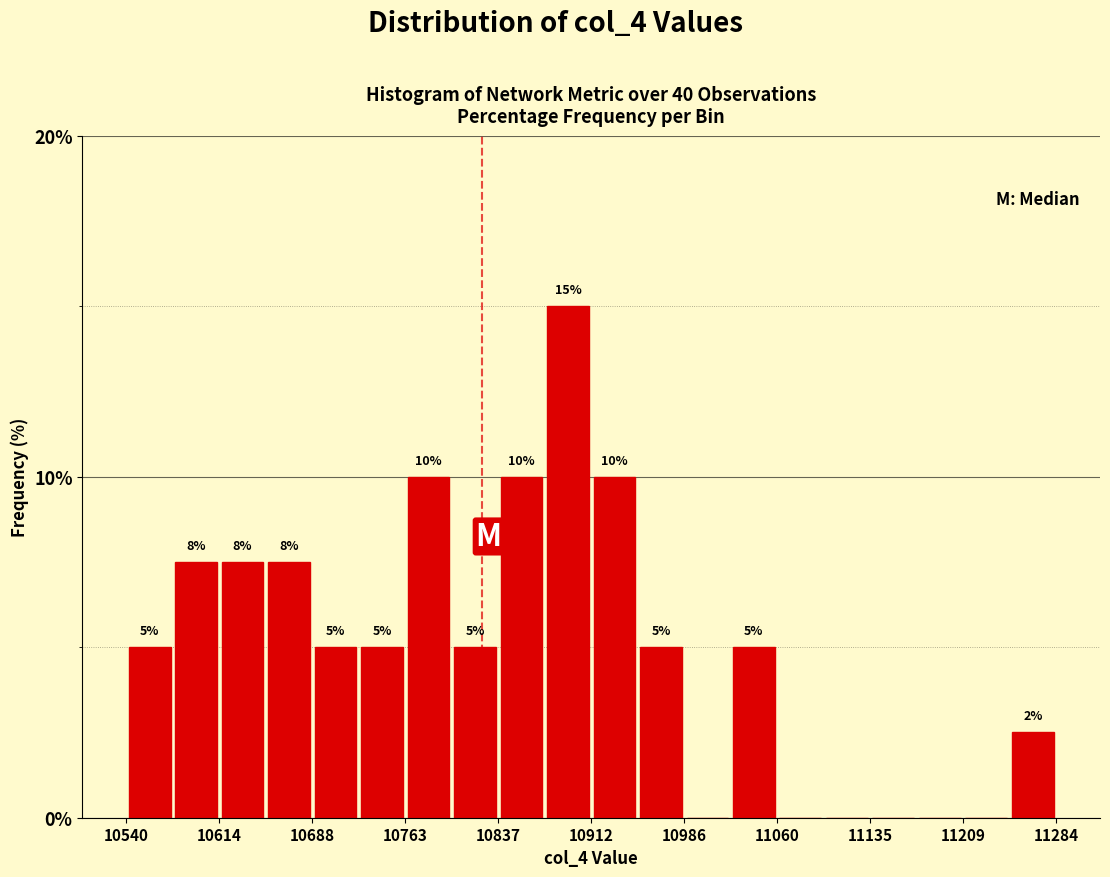

Around what value on the x-axis is the tallest bar? Give the approximate position of its centre, as read against the axis.

10890